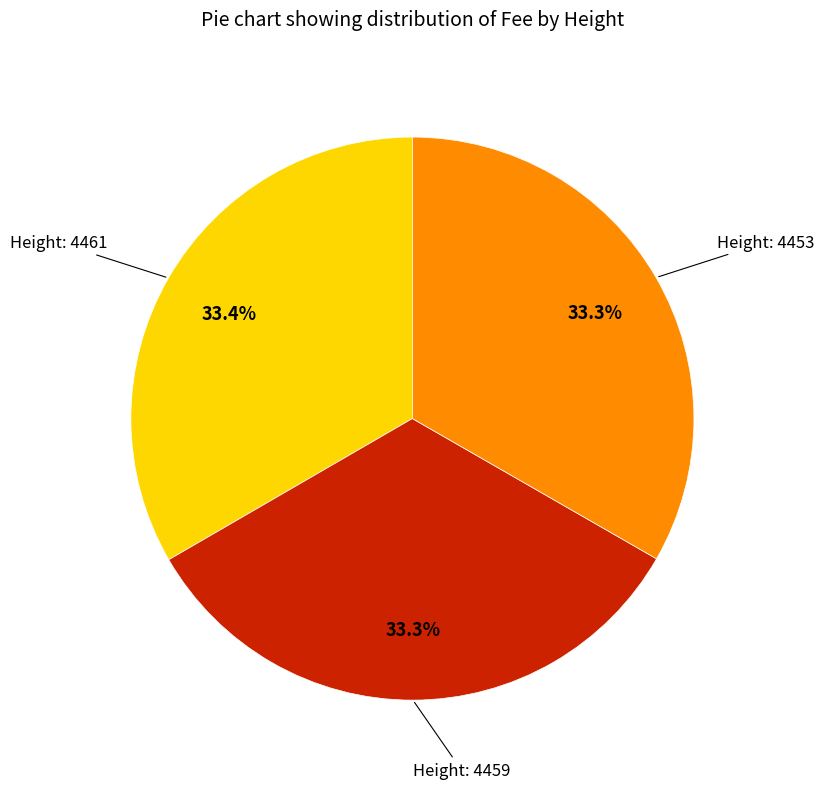

Is there any slice that represents more than half of the pie?

No